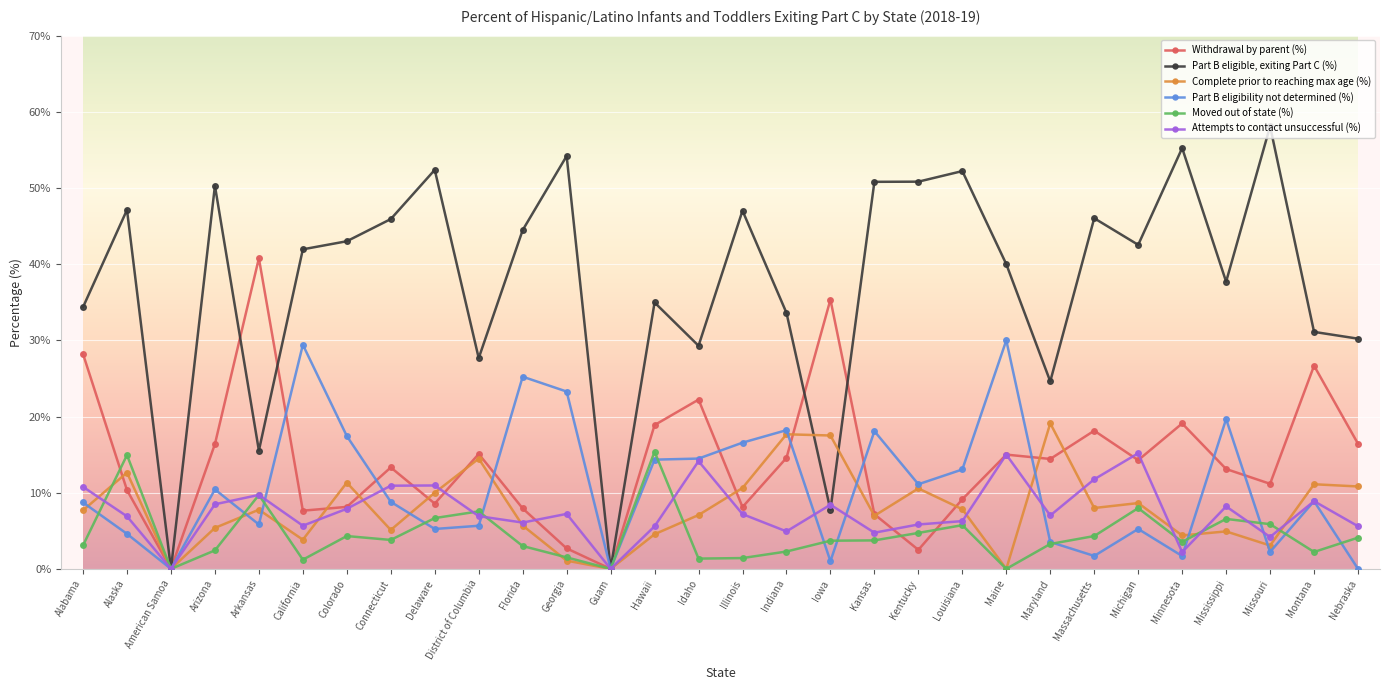

Between Minnesota and Nebraska, which series saw the biggest shift?

Part B eligible, exiting Part C (%)